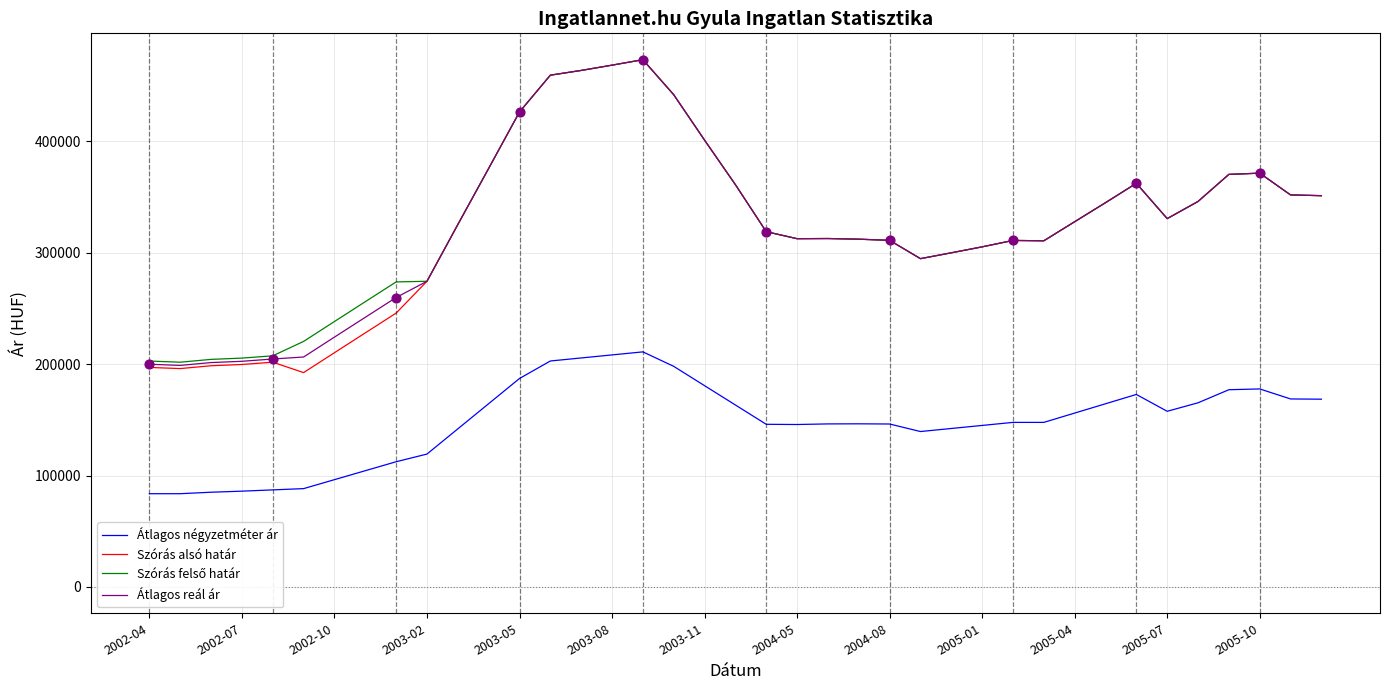

True or false: Átlagos reál ár and Átlagos négyzetméter ár intersect in this chart.

False